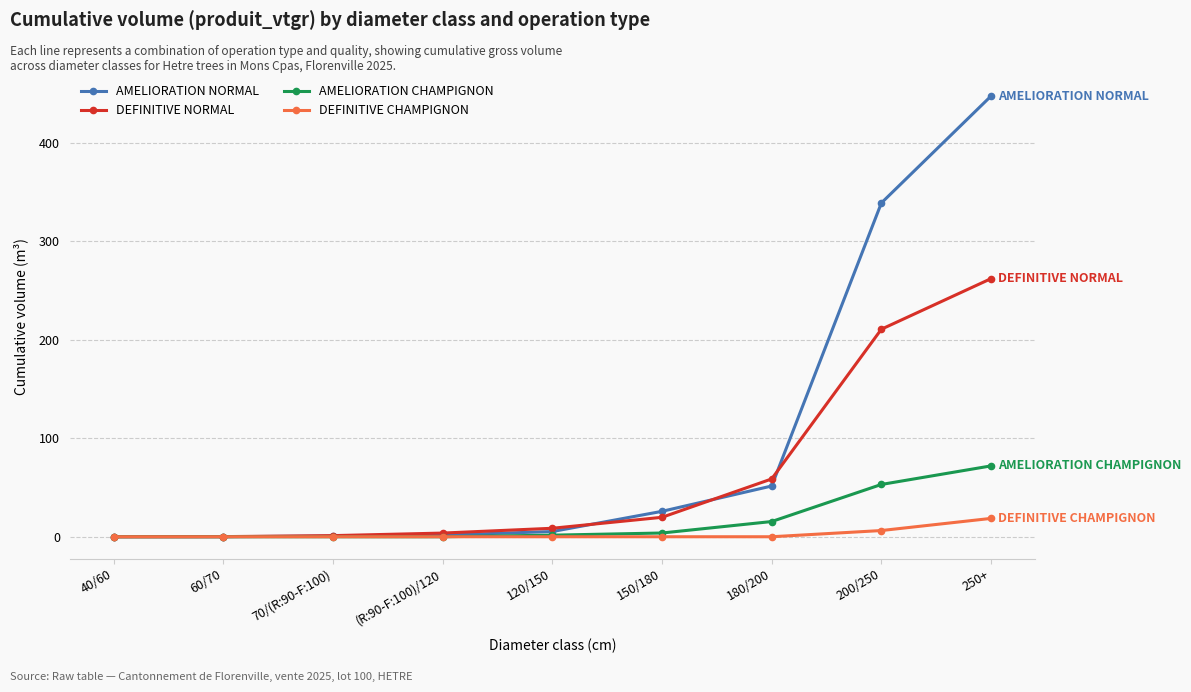

Which series has the widest spread of values?

AMELIORATION NORMAL